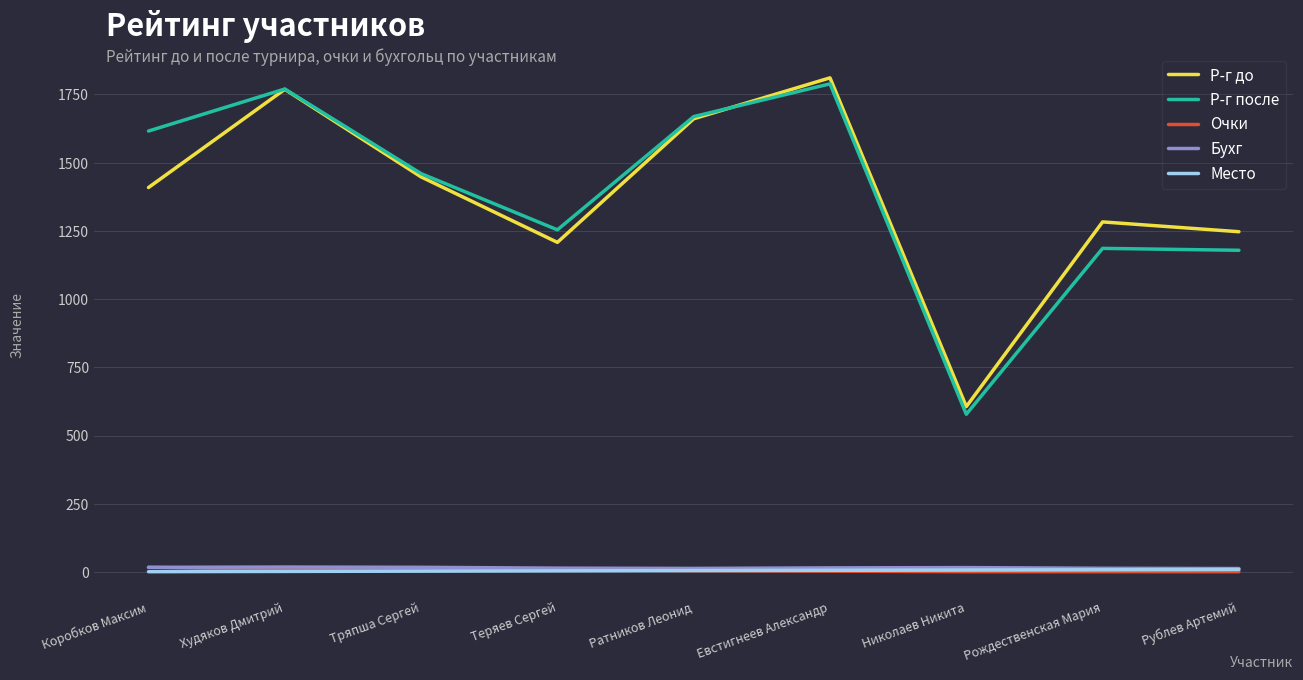

Which series changed the most between Худяков Дмитрий and Рождественская Мария?

Р-г после